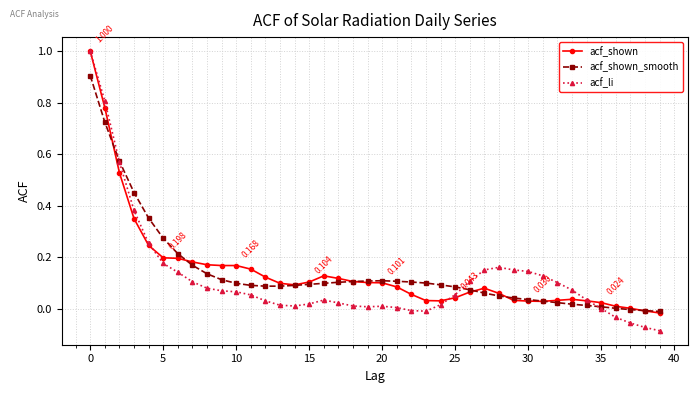

Which series has the largest range (max minus min)?

acf_li